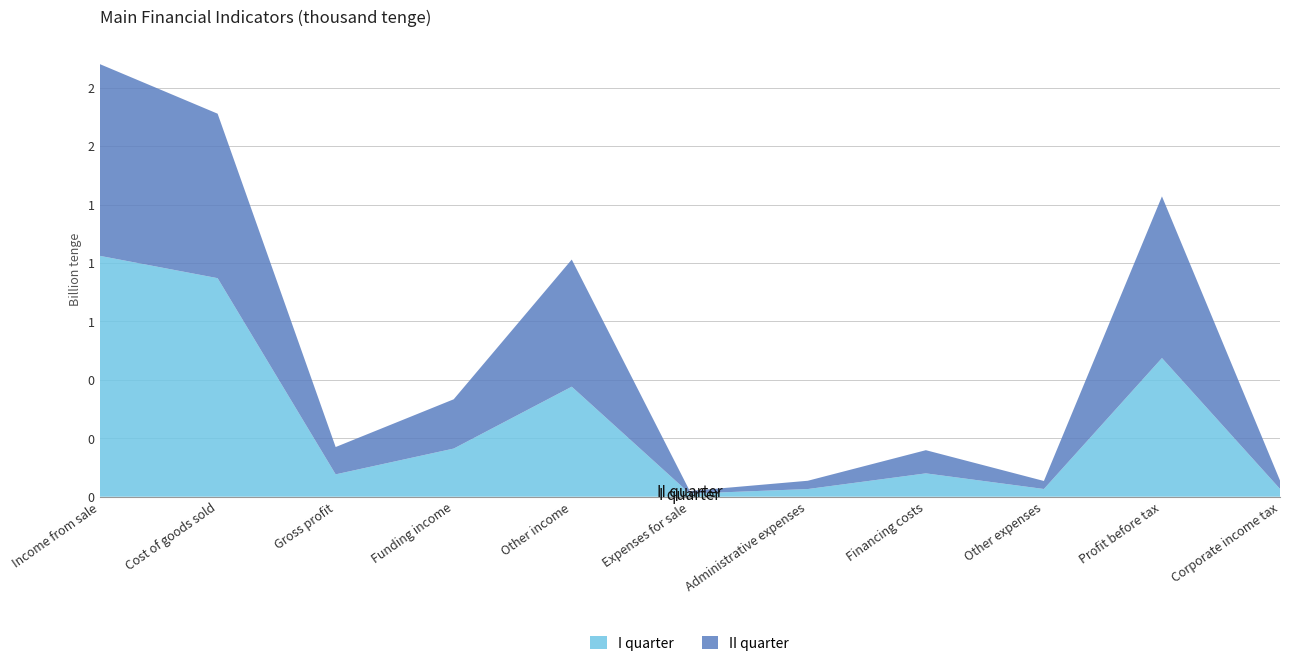

Reading left to right, list all the values displayed in this chart.

I quarter: 1031027503	935268926	95758577	206069269	470870502	13327125	32914927	99978758	33079810	593397728	33388975
II quarter: 820702955	703821423	116881532	210881311	544096449	11130712	35420444	99199361	34303596	691805179	36052415